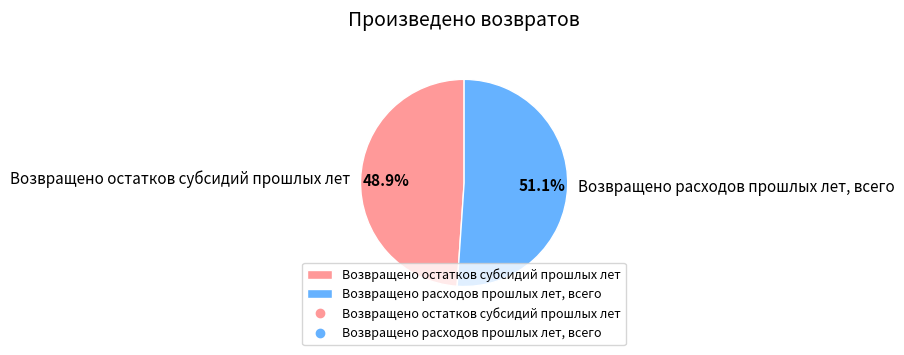

What percentage is the Возвращено остатков субсидий прошлых лет slice, to the nearest percent?

49%